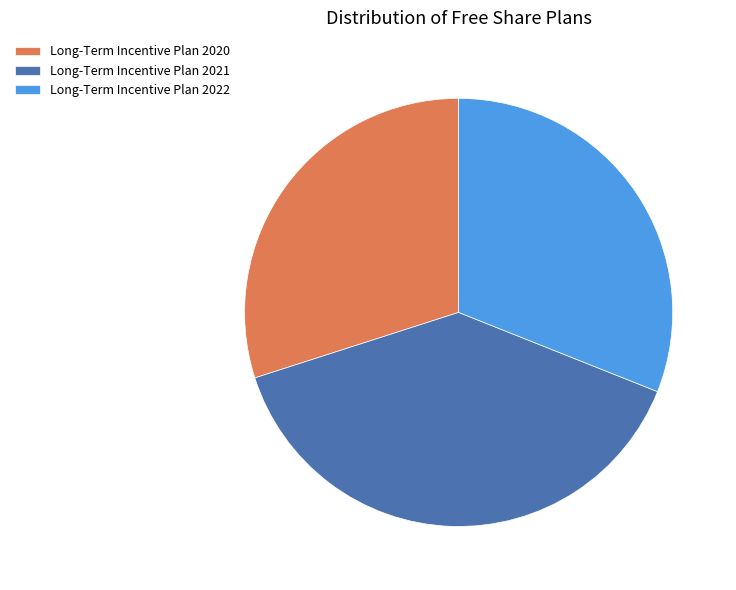

How many segments does this pie chart have?

3